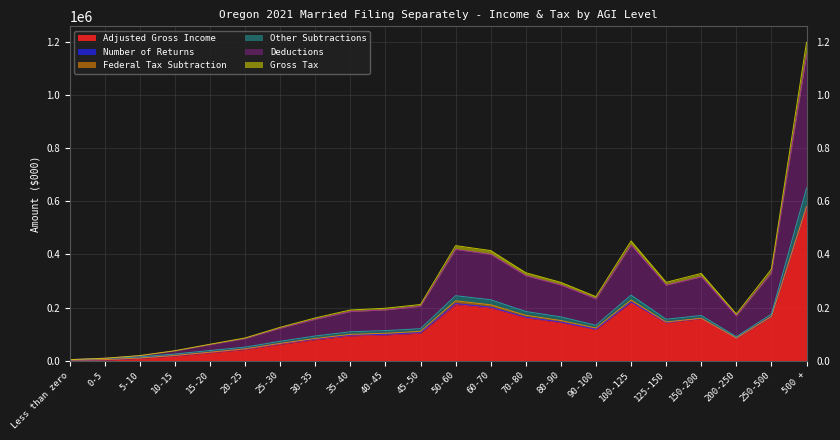

What is the label of the 20th point from the left?

200-250